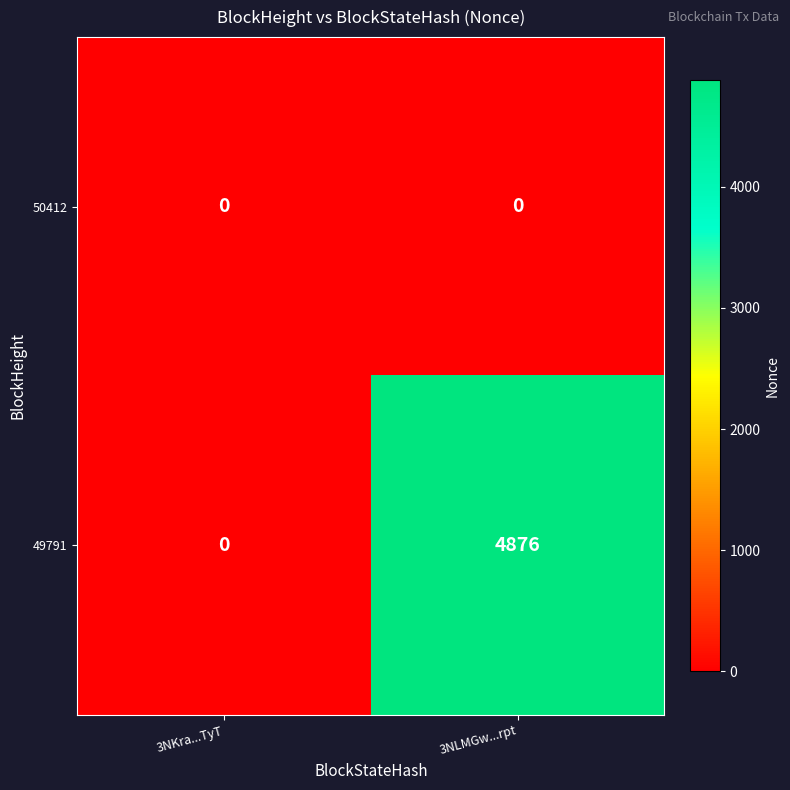

The 50412 series shows 0 at 3NKra...TyT. True or false?

True